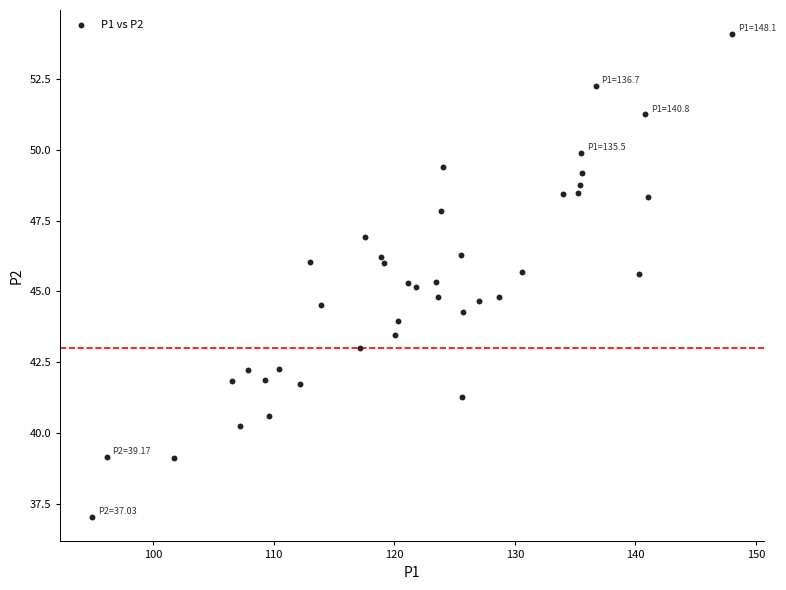

What is the range of X values (max minus min)?

53.1